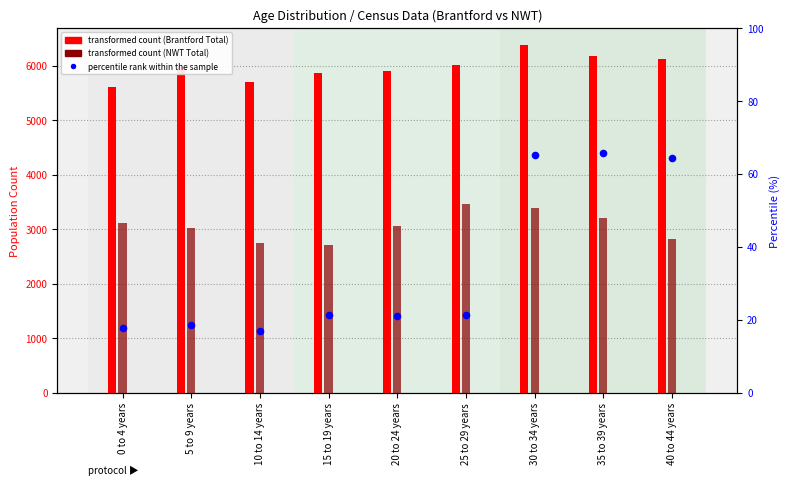

Which series has the largest total across all categories?

Brantford Total